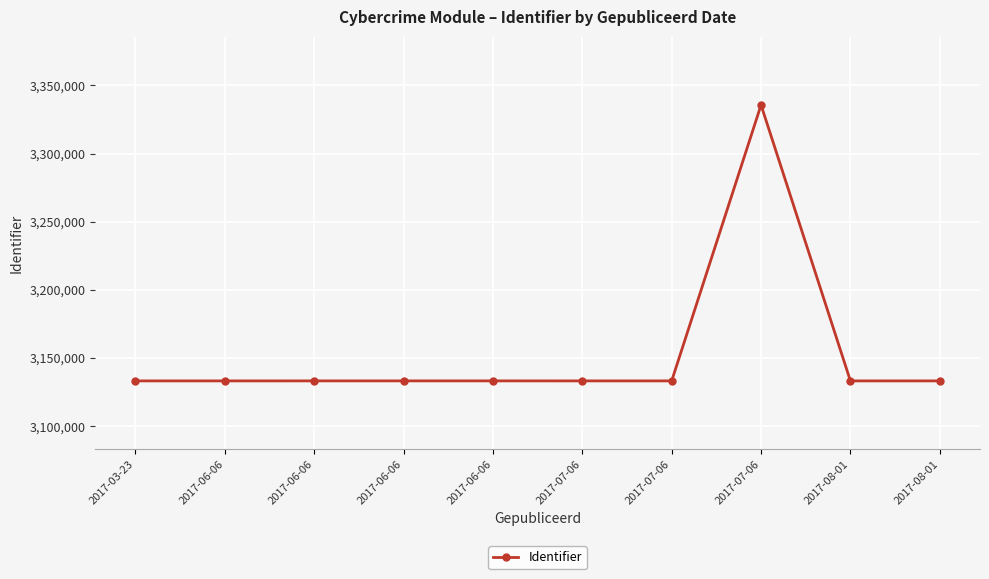

Where is the data nearest to the value 3234428?

2017-06-06